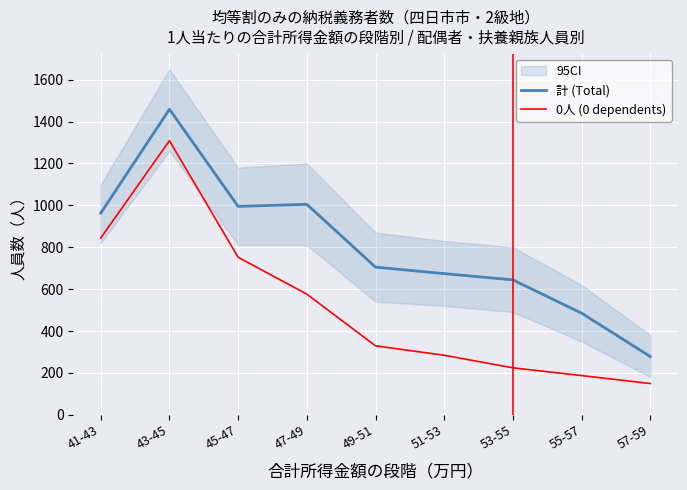

What are all the series names shown in the legend?

計 (Total), 0人 (0 dependents)